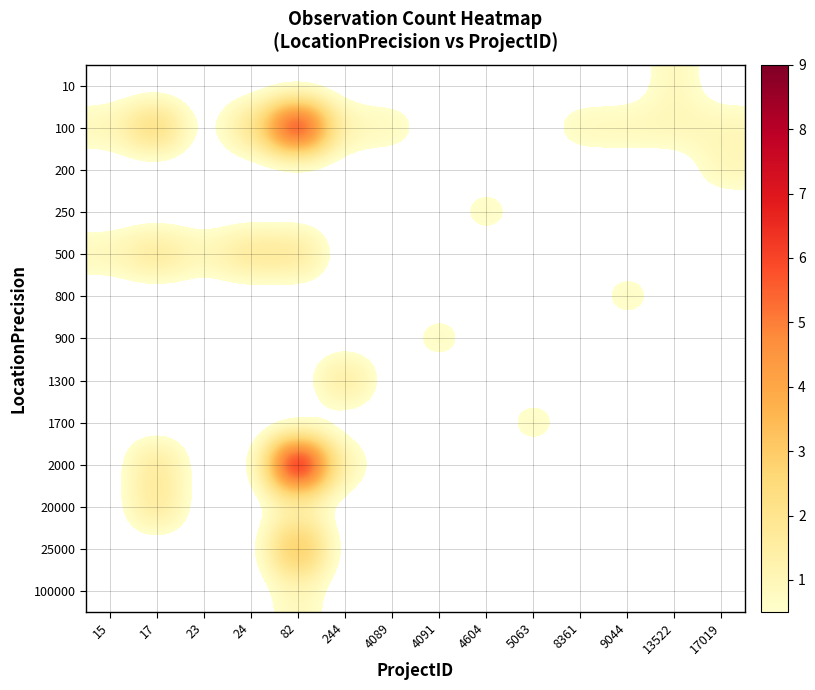

Between 13522 and 244, which is larger?

13522